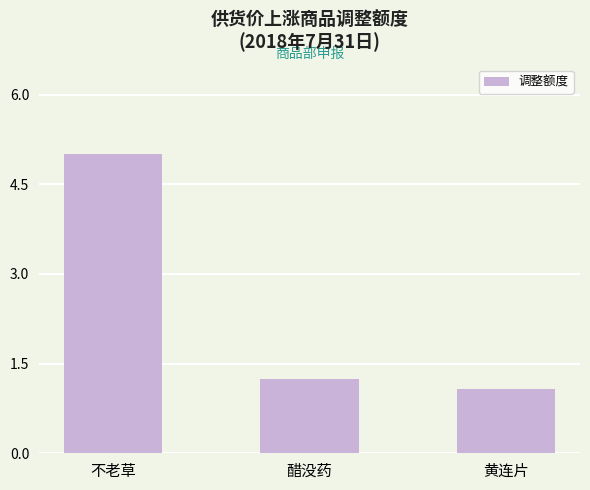

At which category does the chart reach its minimum across all series?

黄连片